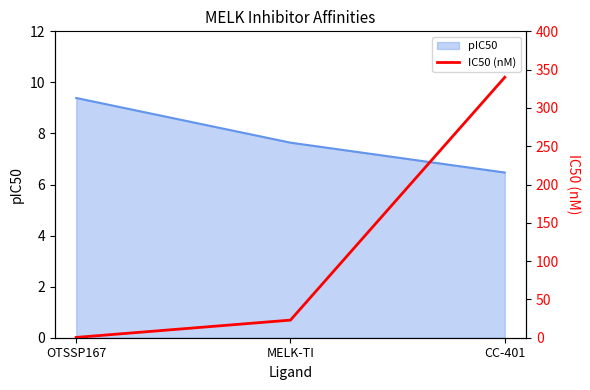

The value of pIC50 at MELK-TI is 11.1. True or false?

False